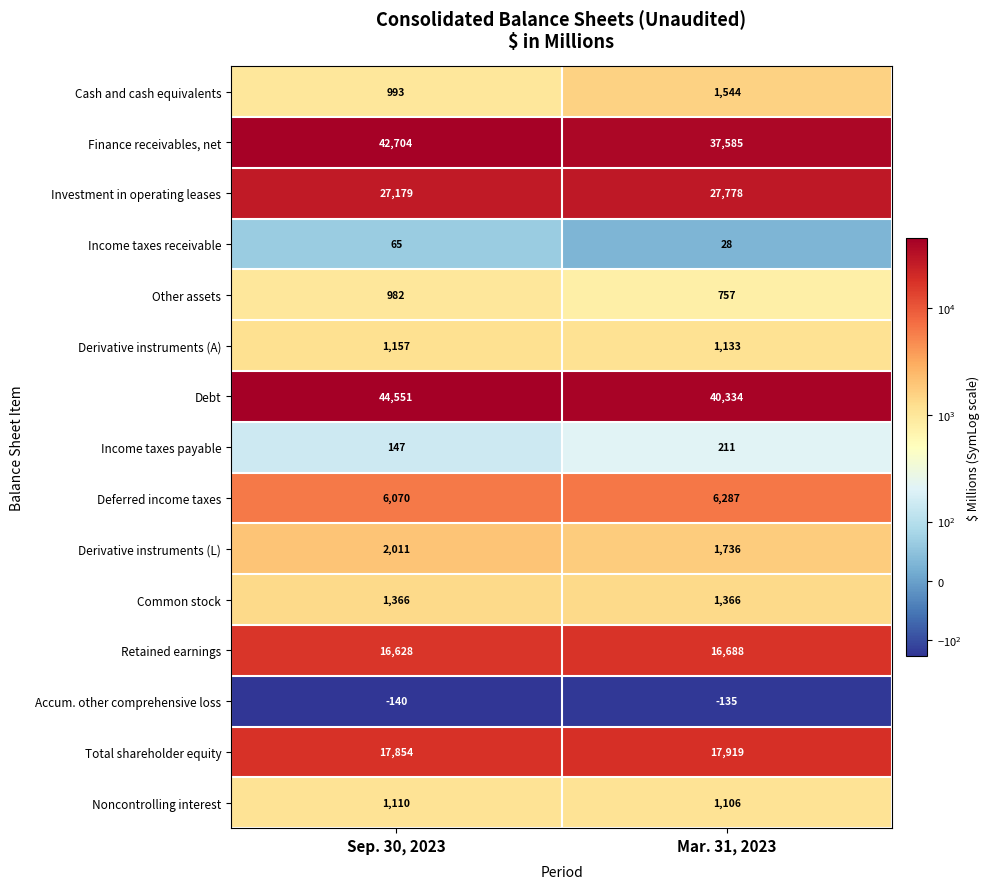

What is the spread (max minus min) of values at Sep. 30, 2023?

44691